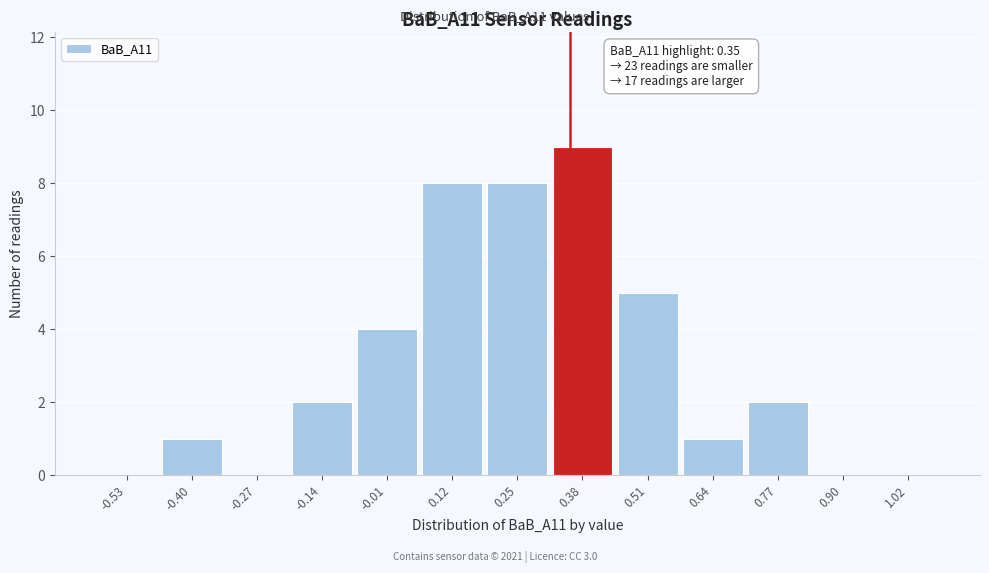

Which range on the x-axis has the tallest bar?

0.31 to 0.44